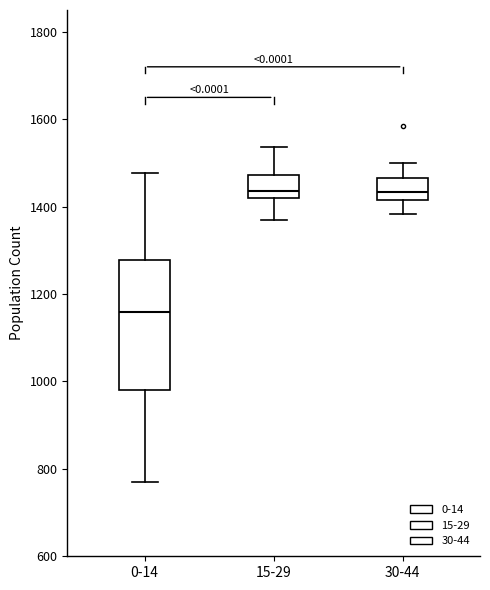

Reading left to right, transcribe this box plot: for each box, give where its median line is, the range the box spans, and where its two whiskers end, as read against the y-axis. The values are not printed on the chart, so give them approximately, as read against the axis.

0-14: median 1160, box 980 to 1280, whiskers 780 to 1480
15-29: median 1440, box 1420 to 1480, whiskers 1360 to 1540
30-44: median 1440, box 1420 to 1460, whiskers 1380 to 1500